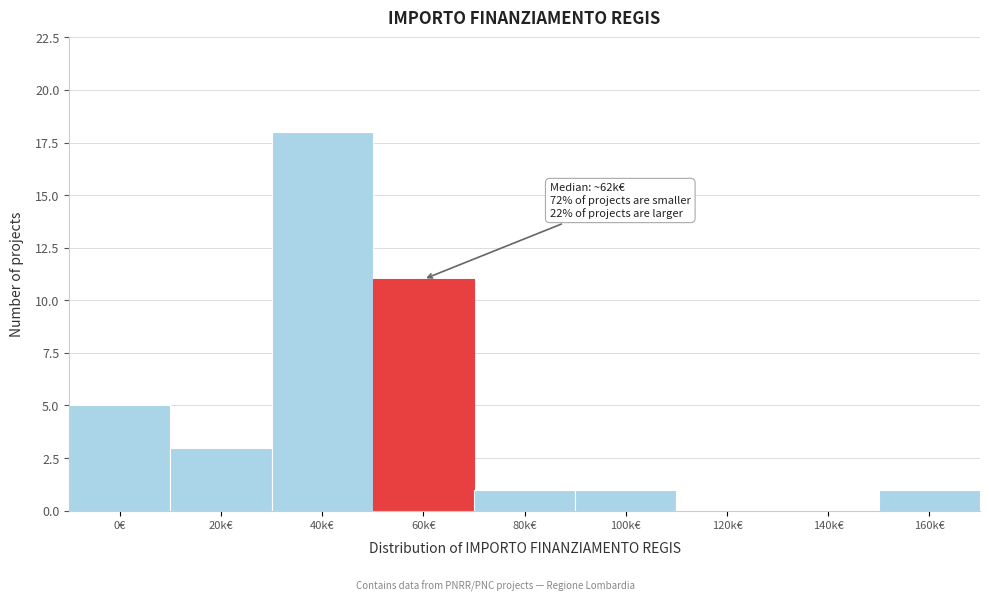

Reading right to left, list all the values displayed in this chart.

160k€=1	140k€=0	120k€=0	100k€=1	80k€=1	60k€=11	40k€=18	20k€=3	0€=5